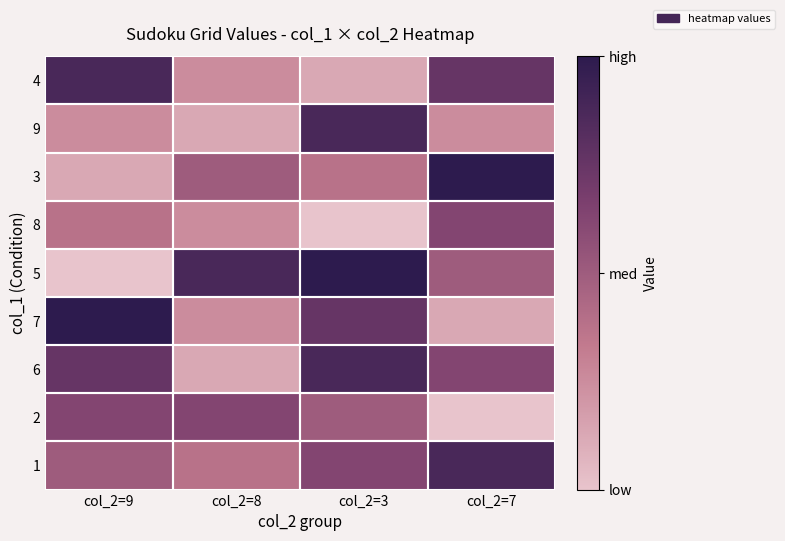

At which category is the sum across all series the highest?

col_2=3